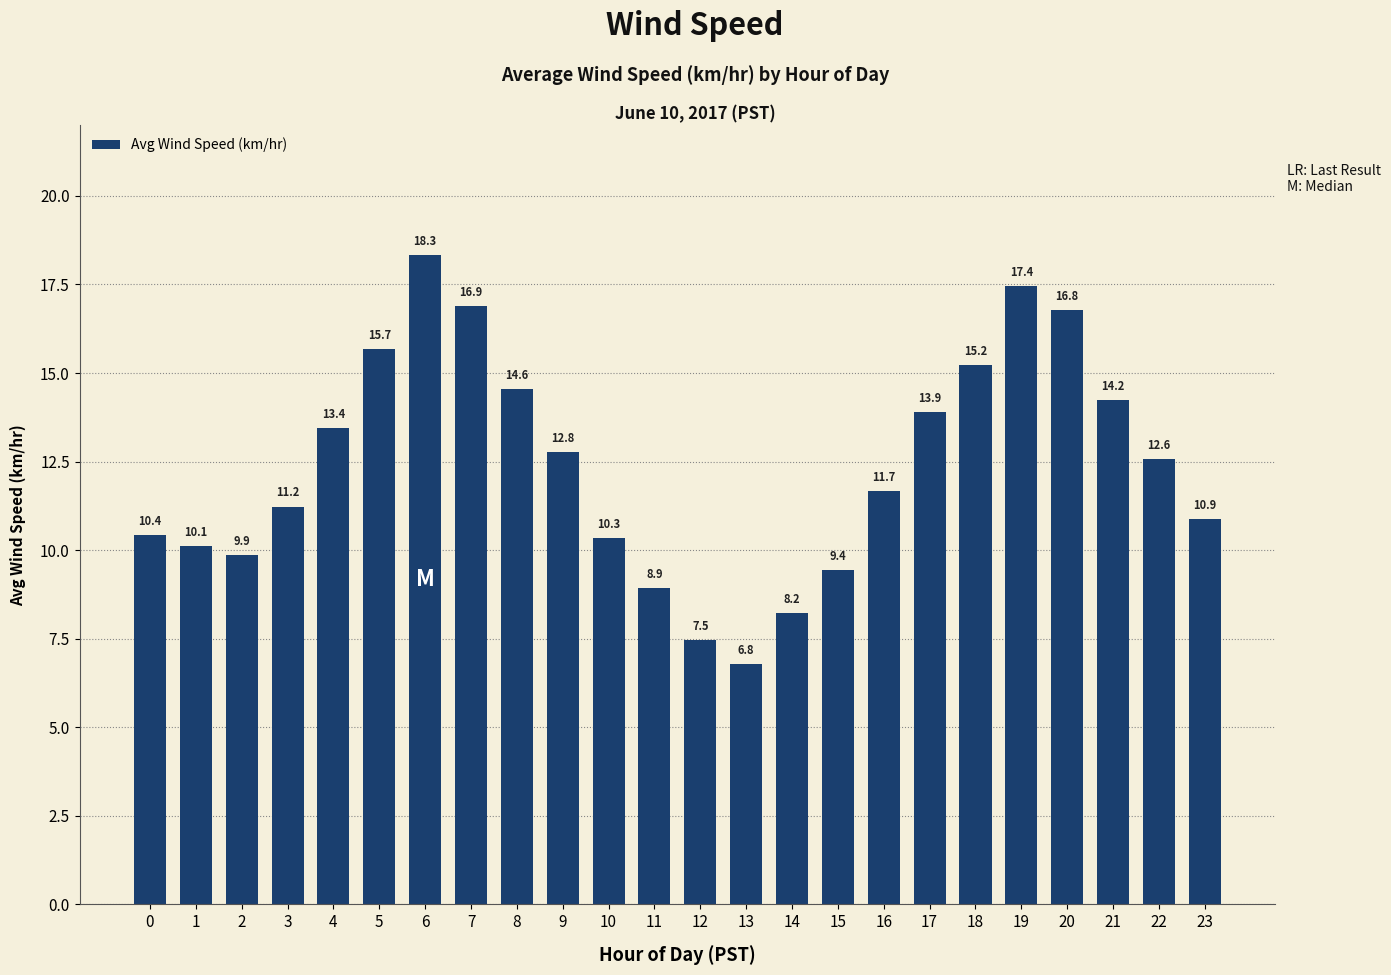

The value at 11 is 5.6. True or false?

False